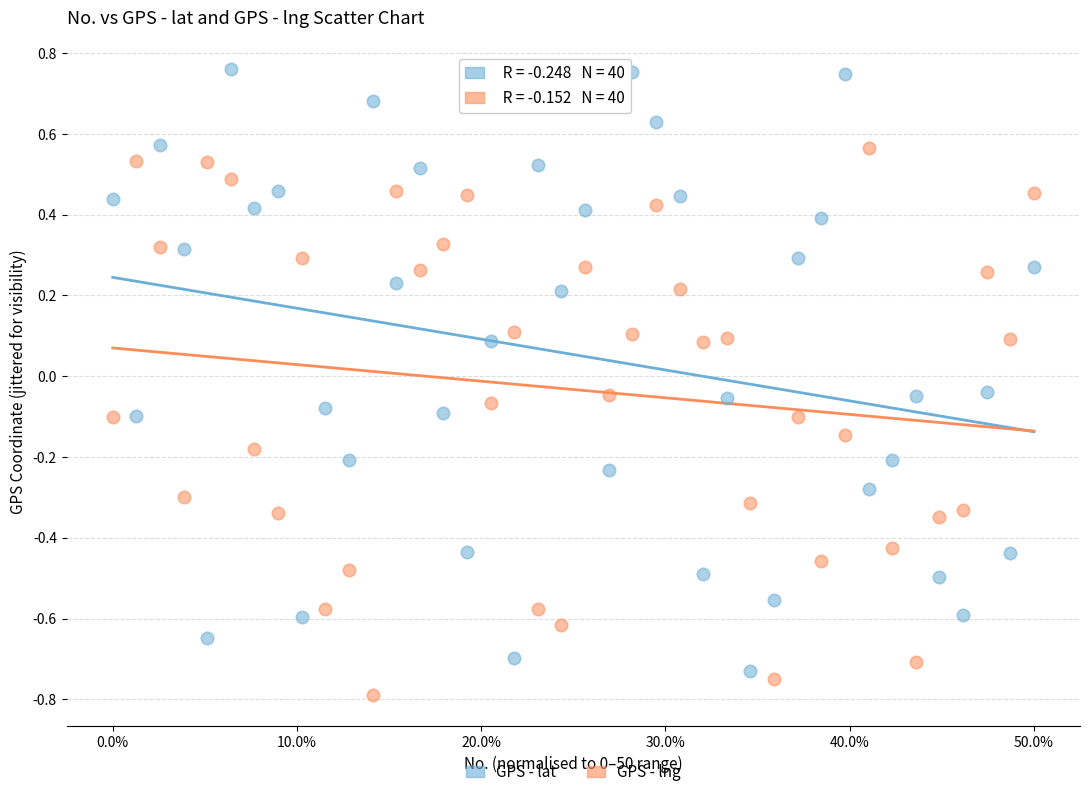

Across all data points, what is the range of X values (max minus min)?

50.0